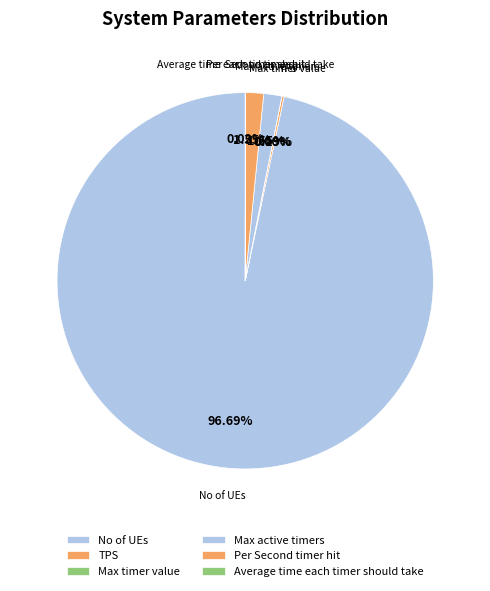

Combined, do Average time each timer should take and Max active timers account for over 50%?

No